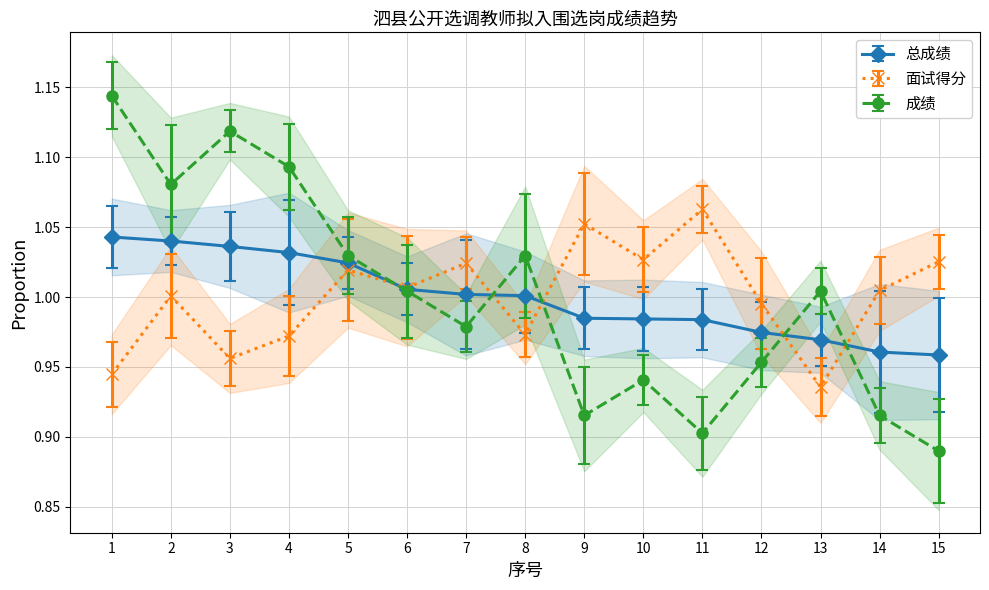

Is the value of 成绩 at 1 greater than the value of 面试得分 at 6?

Yes